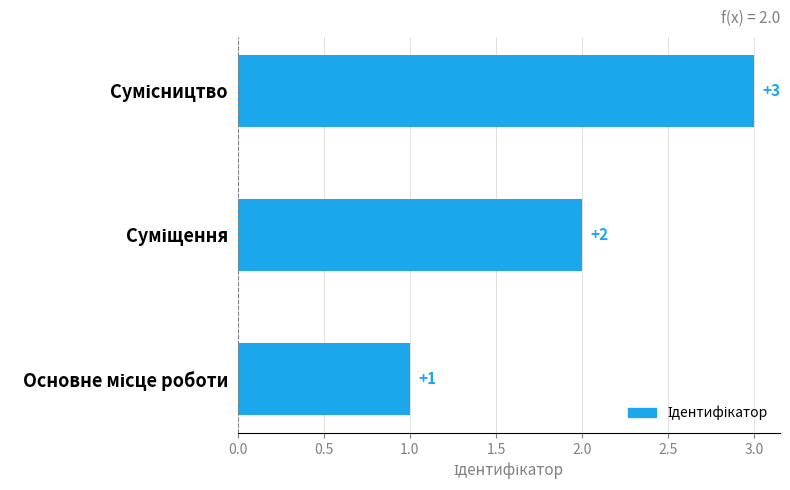

What is the sum of all values?

6